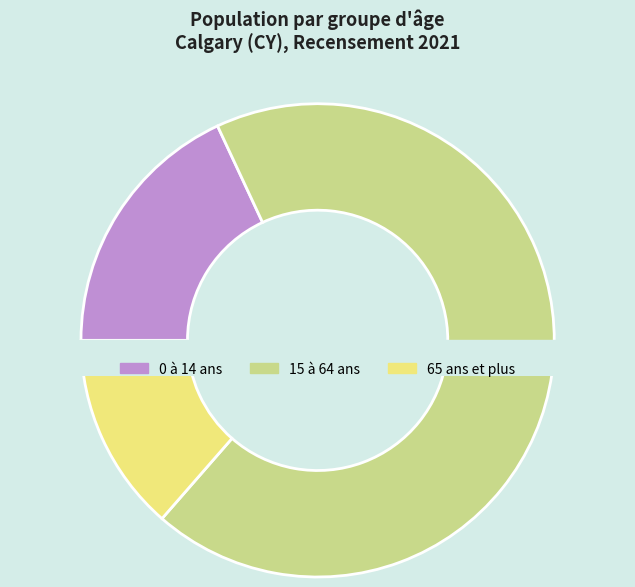

How much of the chart is everything except 65 ans et plus?

86.4%